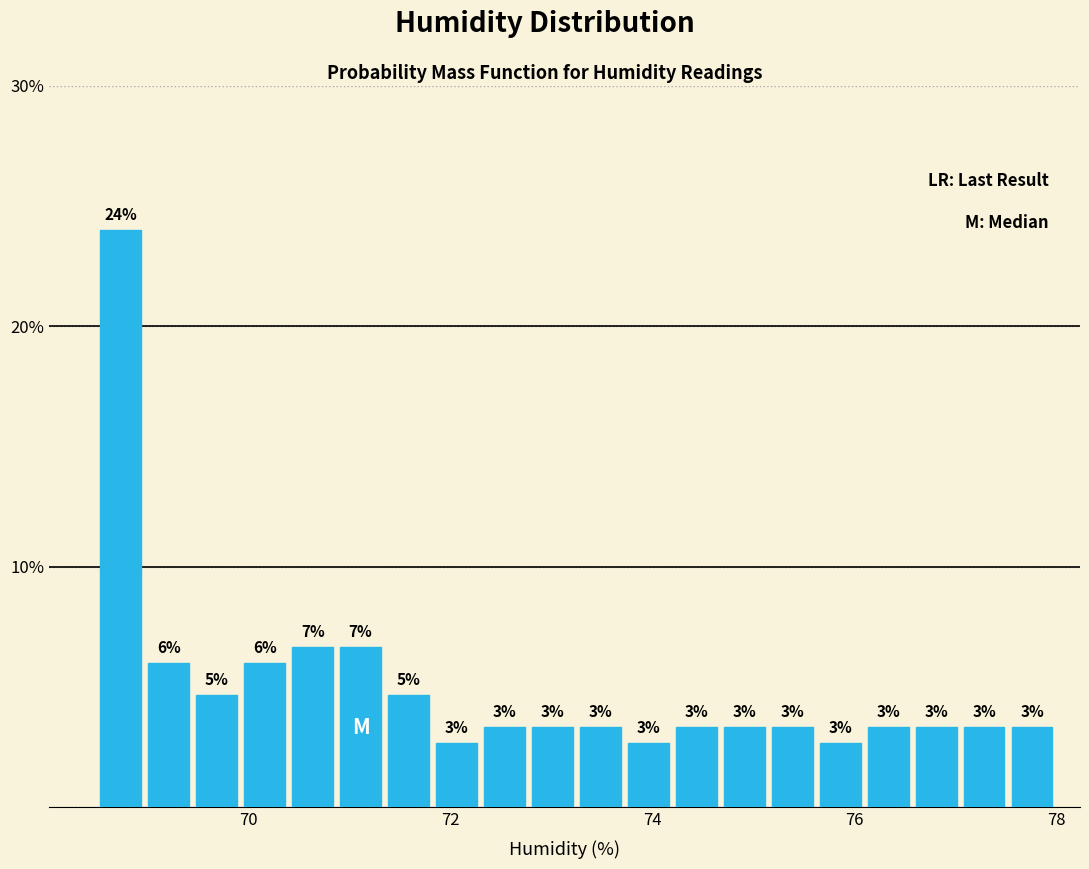

Around what value on the x-axis is the tallest bar? Give the approximate position of its centre, as read against the axis.

68.8